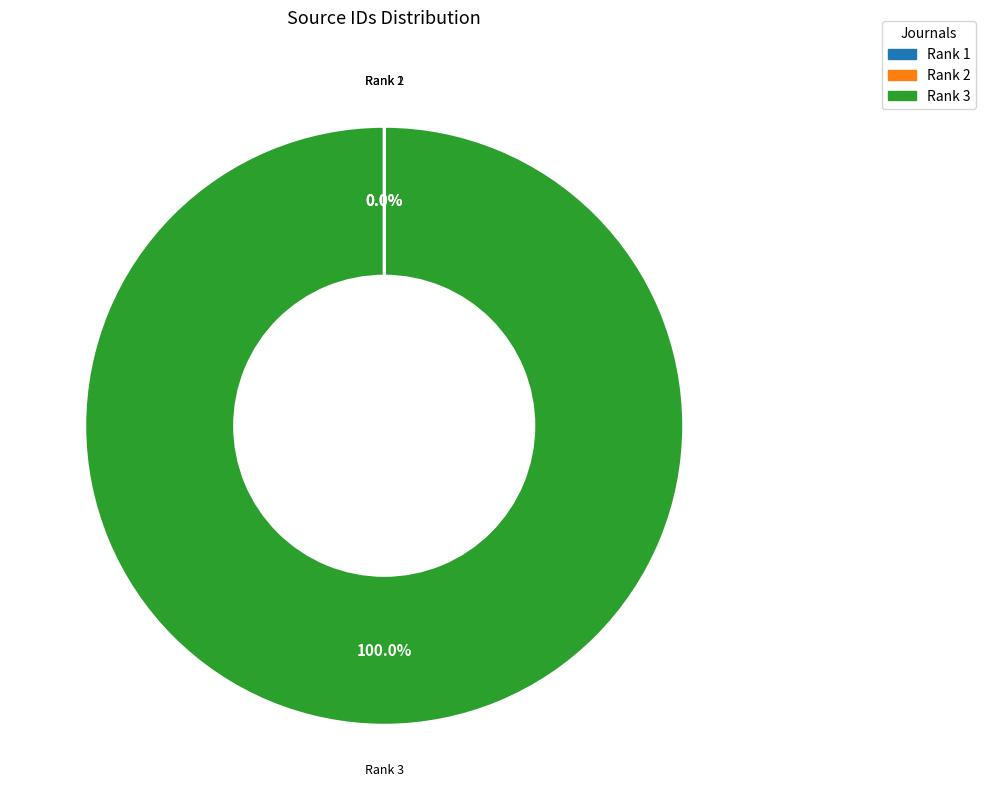

To the nearest percent, what is the difference between the largest and smallest slice percentages?

100%